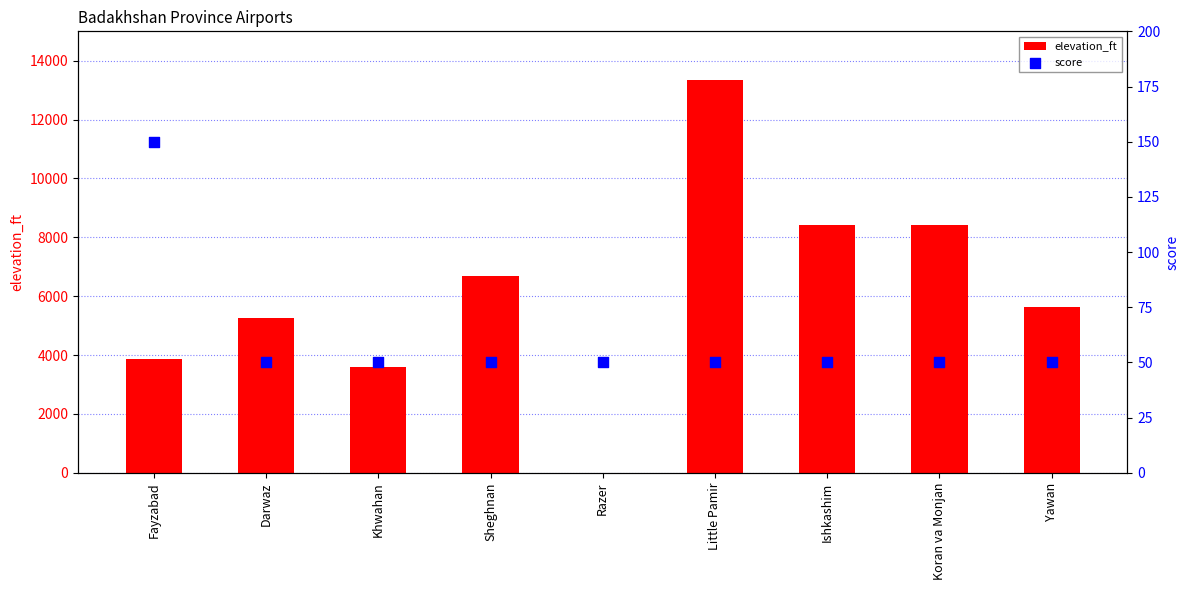

Which series has the widest spread of Y values?

elevation_ft